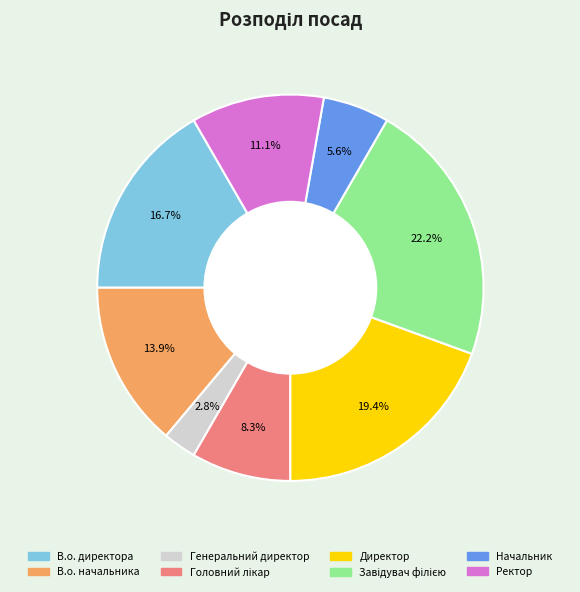

What portion of the pie excludes Директор?

80.6%